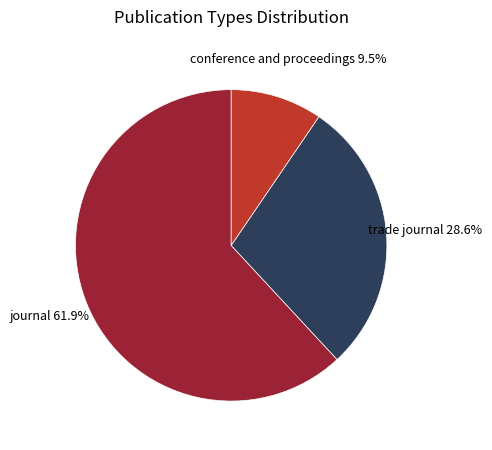

What is the majority slice?

journal